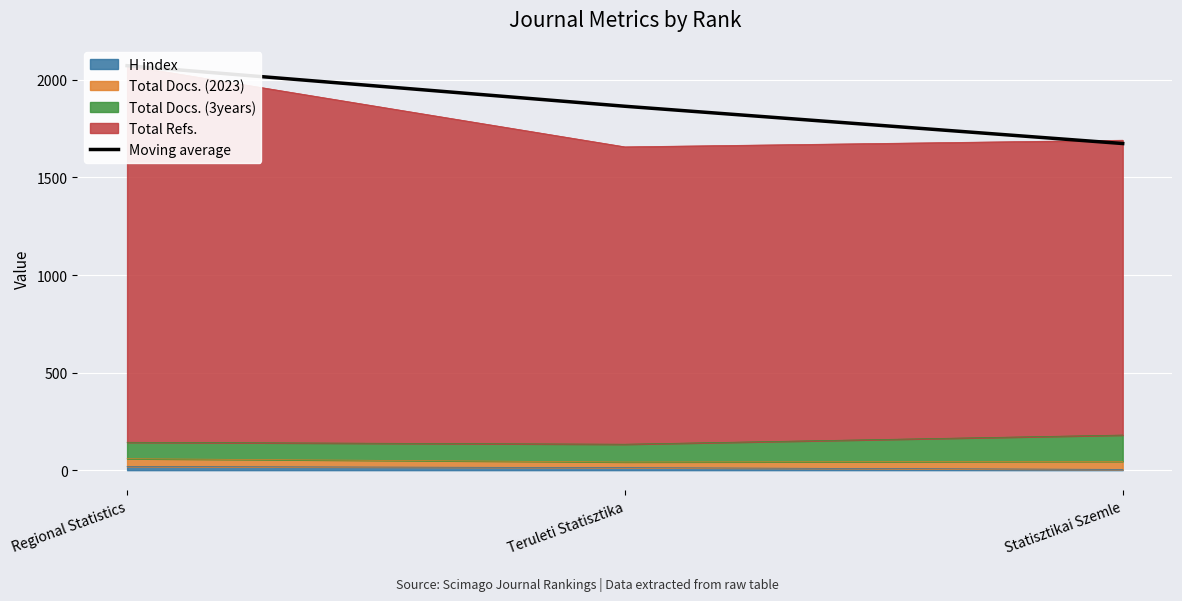

Is it true that the value at Statisztikai Szemle is 2833?

False